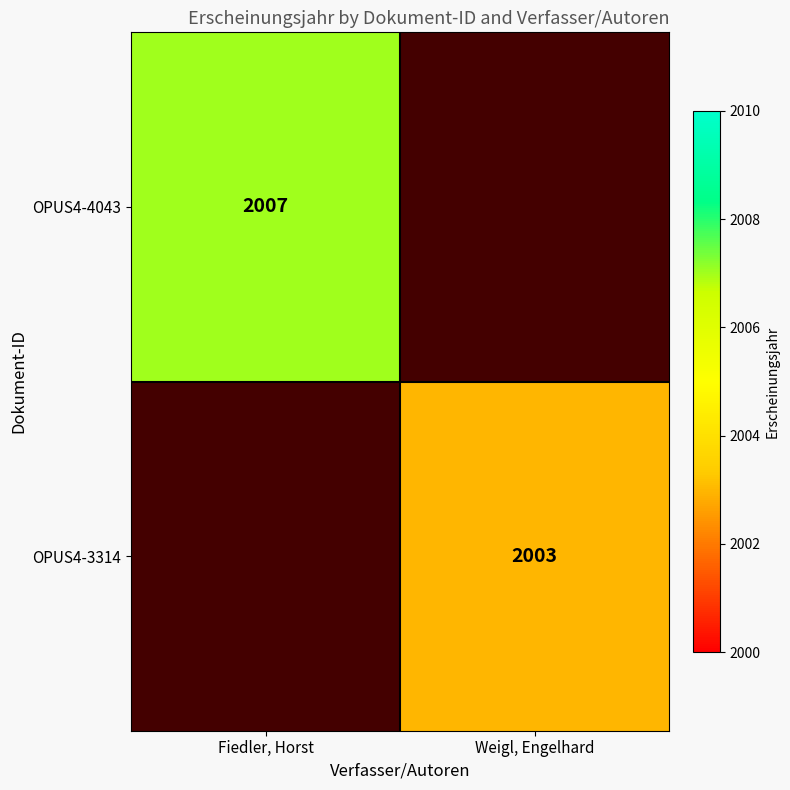

How many distinct data groups are displayed?

2